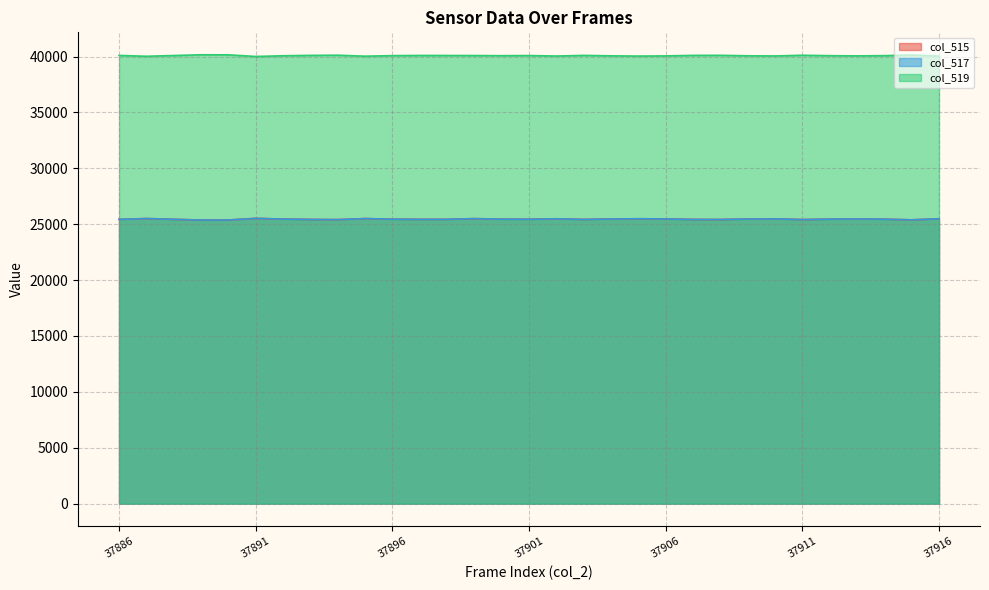

Between 37900 and 37916, which series saw the biggest shift?

col_515